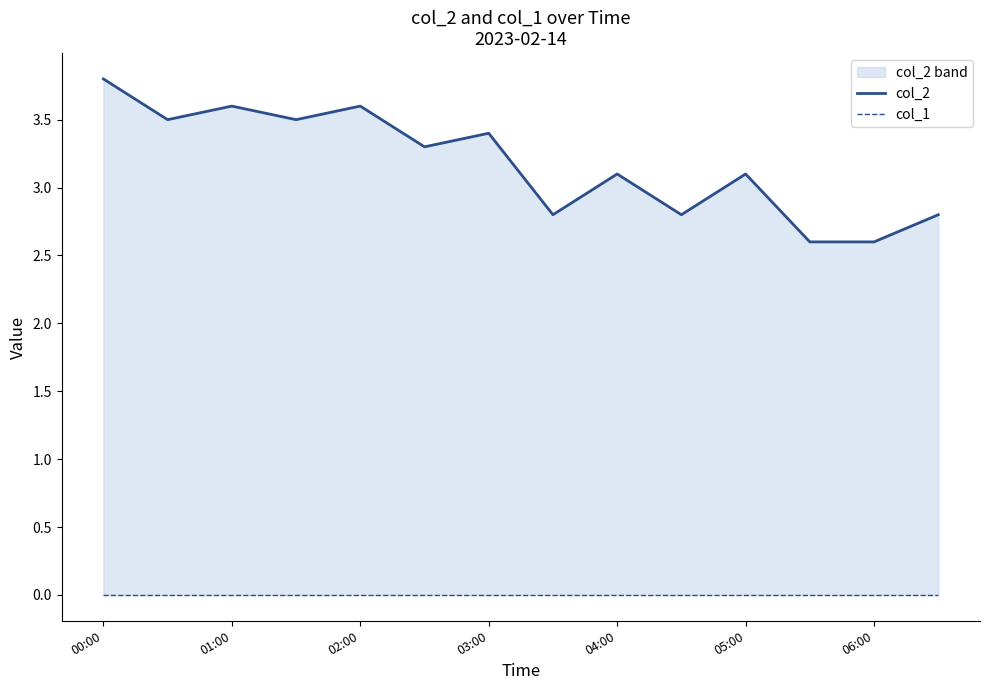

Does the chart have visible grid lines?

No